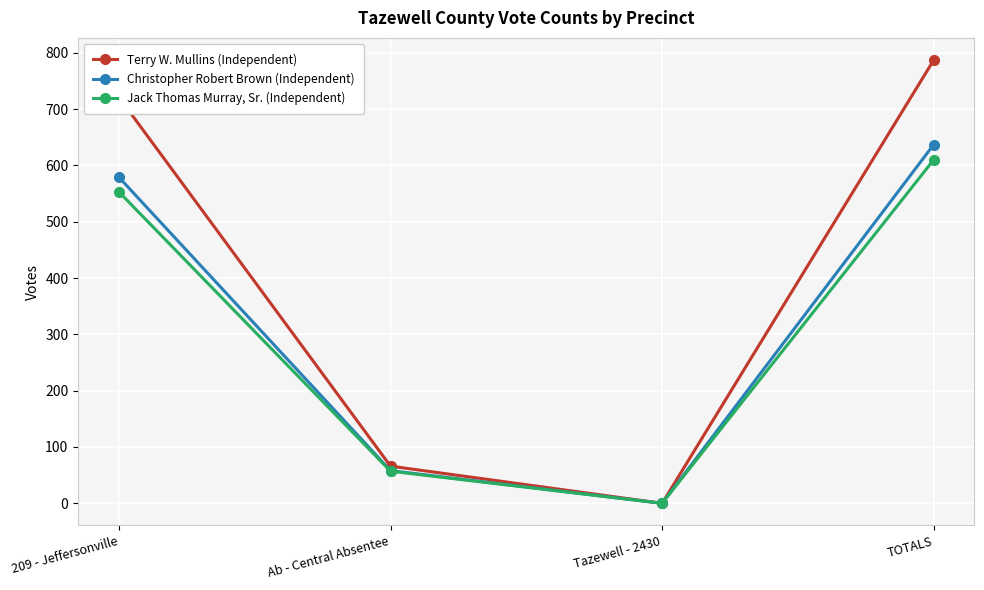

How many values in the Christopher Robert Brown (Independent) series are below 579?

2